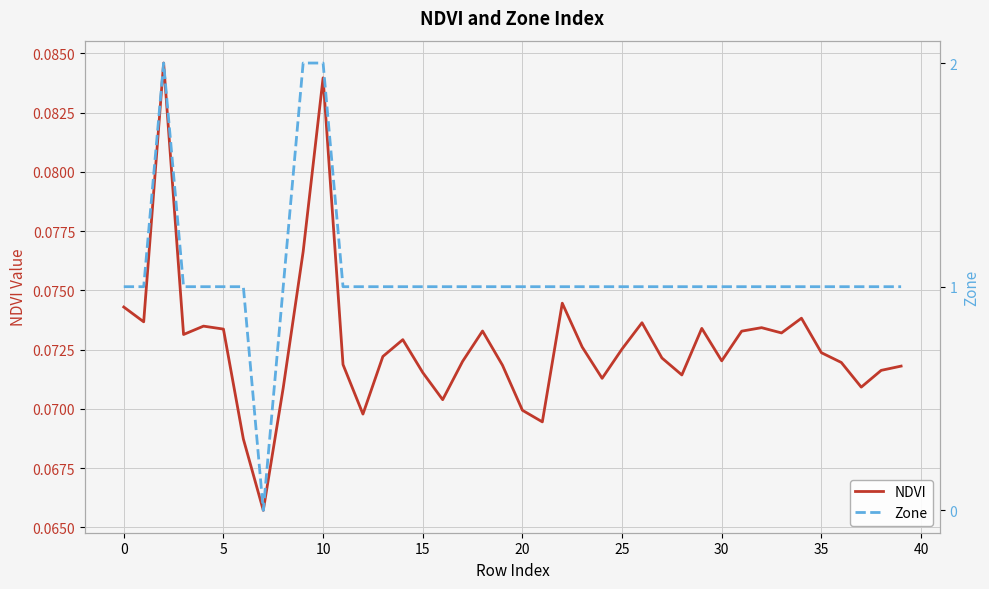

Is it true that NDVI equals 0.1 at 16?

True